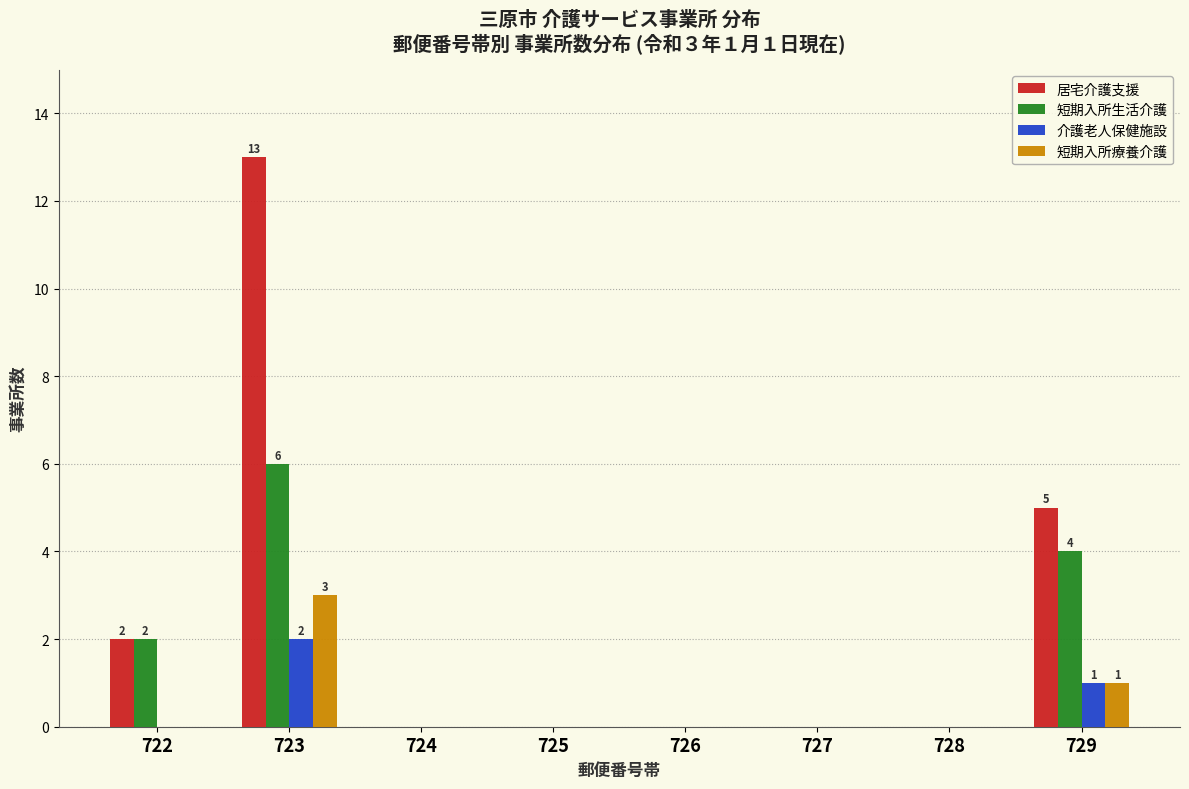

Which label corresponds to the largest value in the chart?

723